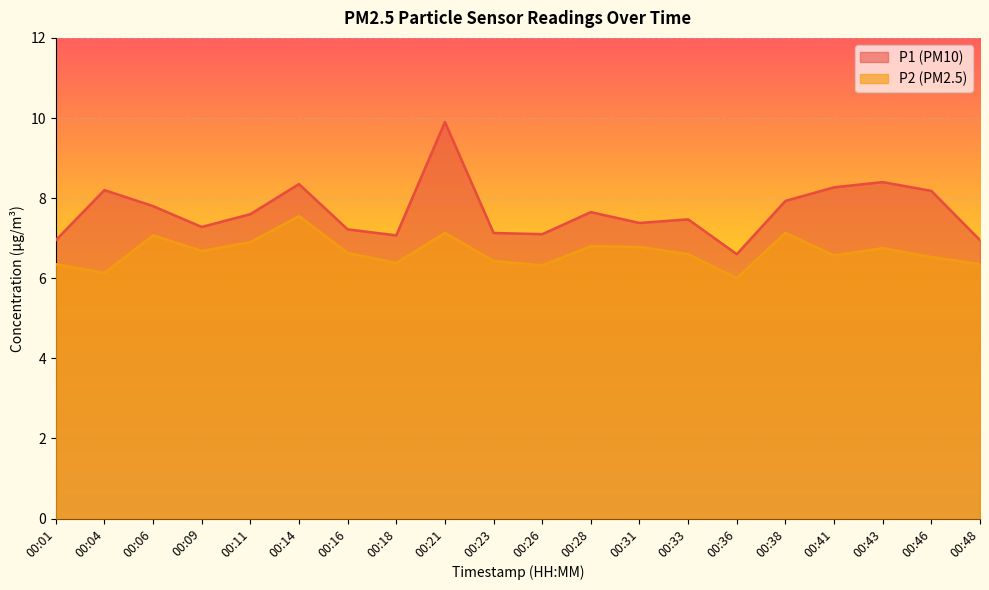

What are all the series names shown in the legend?

P1 (PM10), P2 (PM2.5)